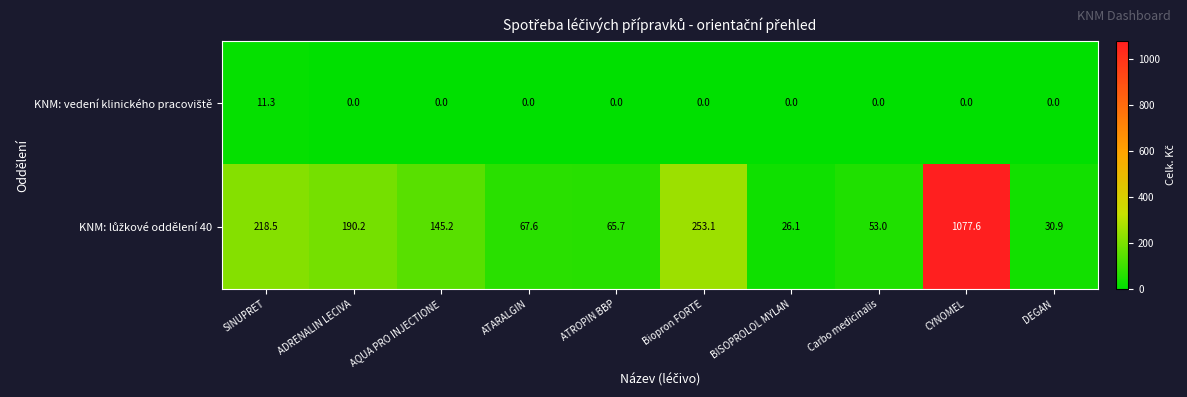

Which category has the highest value across all series?

CYNOMEL